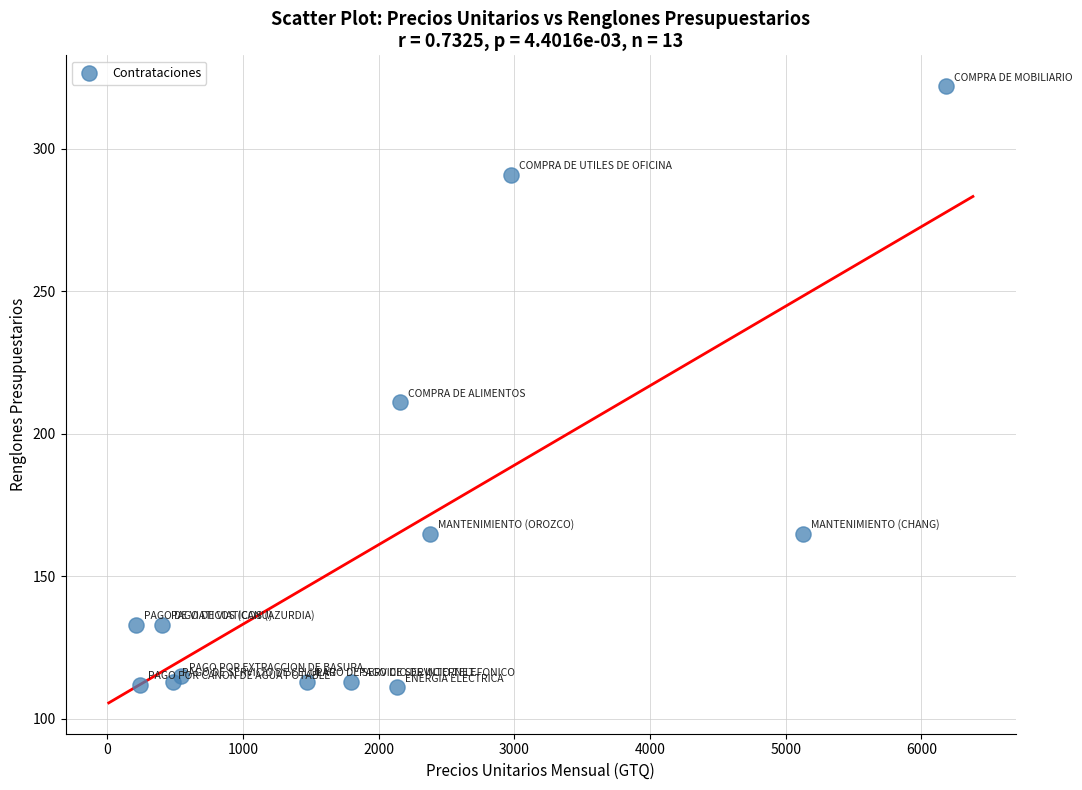

What Y value in the scatter plot is closest to 216?

211